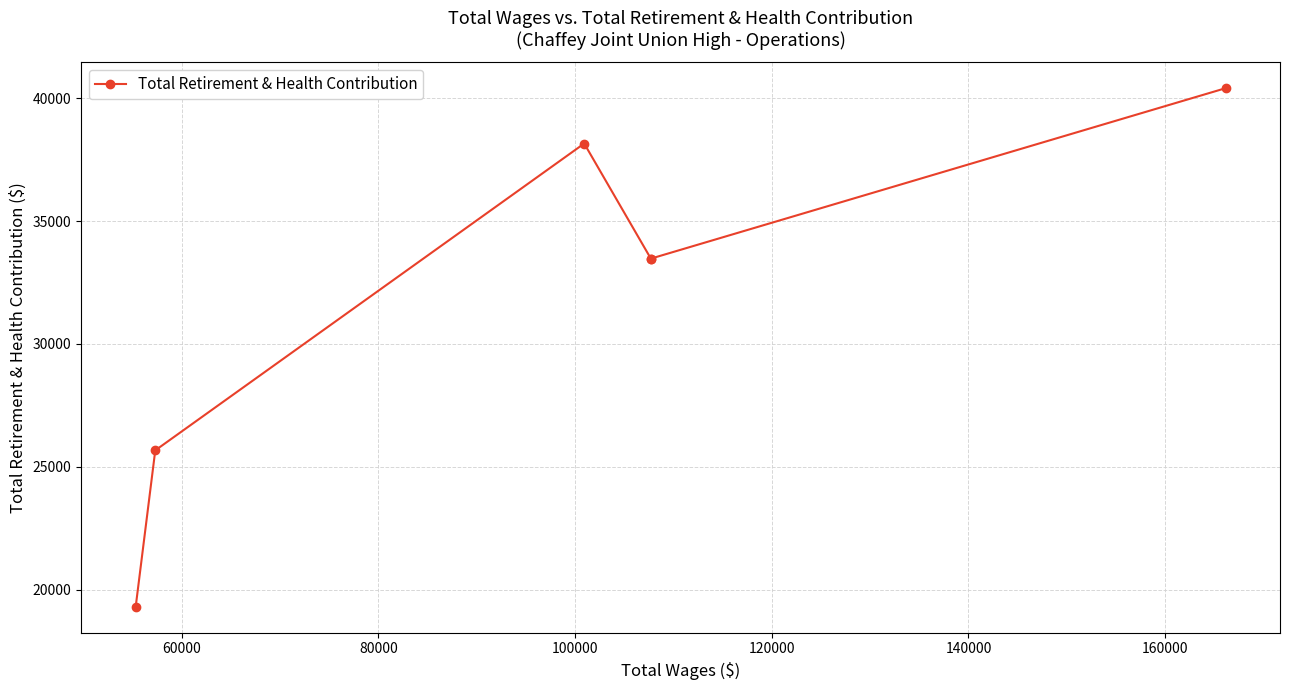

The value at 60000 is 25666. True or false?

True